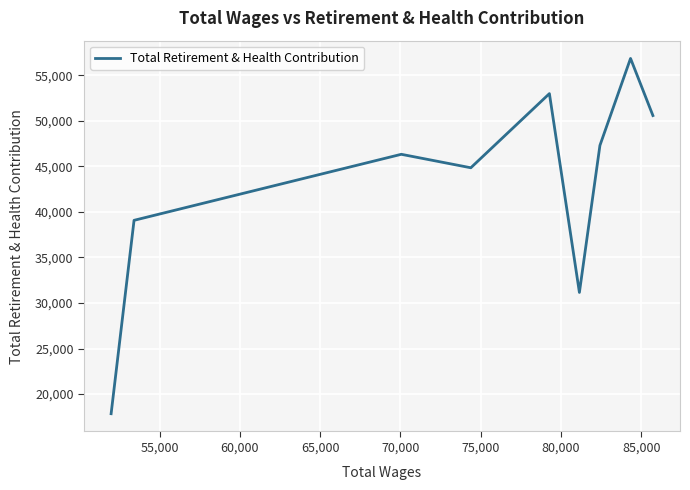

What is the difference between the maximum and minimum values?

38996